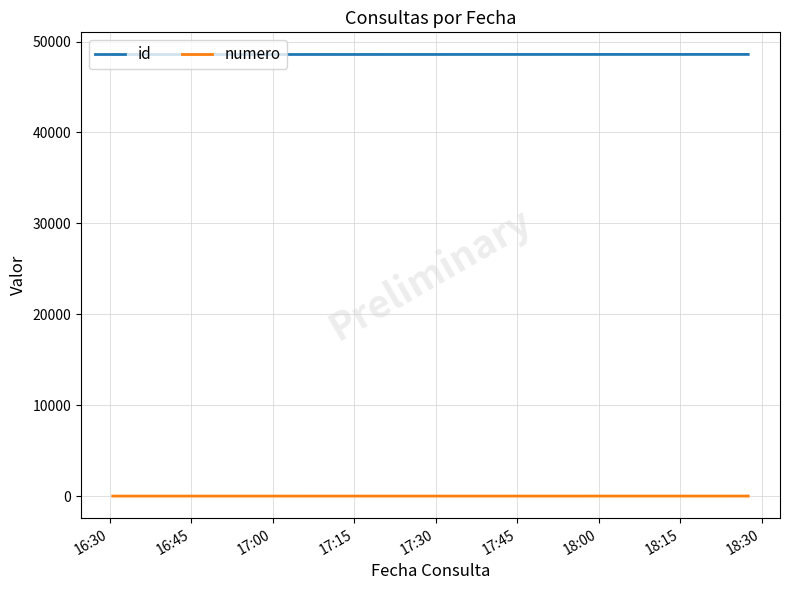

At how many categories does at least one series exceed 7855?

4